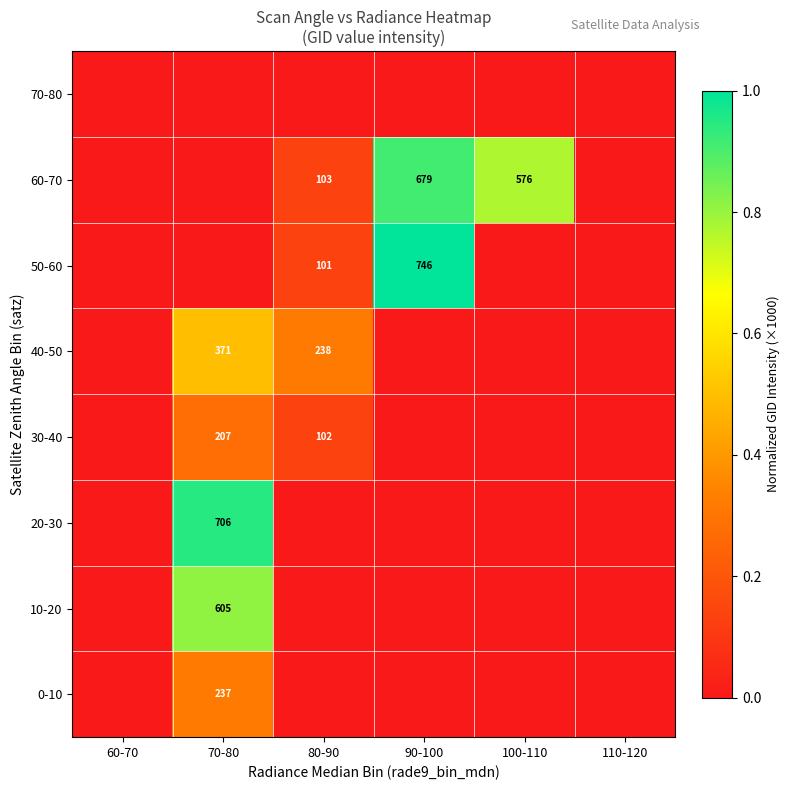

The 20-30 series shows 1025 at 70-80. True or false?

False